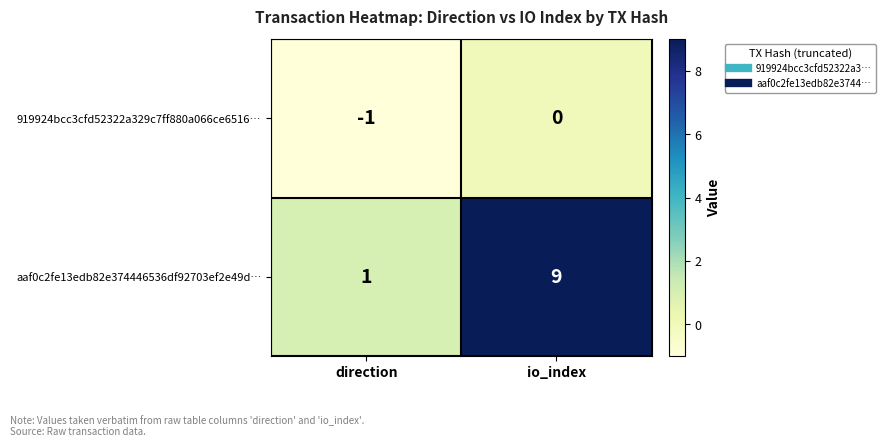

Reading left to right, extract all data points from this chart.

919924bcc3cfd52322a329c7ff880a066ce6516…: direction=-1	io_index=0
aaf0c2fe13edb82e374446536df92703ef2e49d…: direction=1	io_index=9